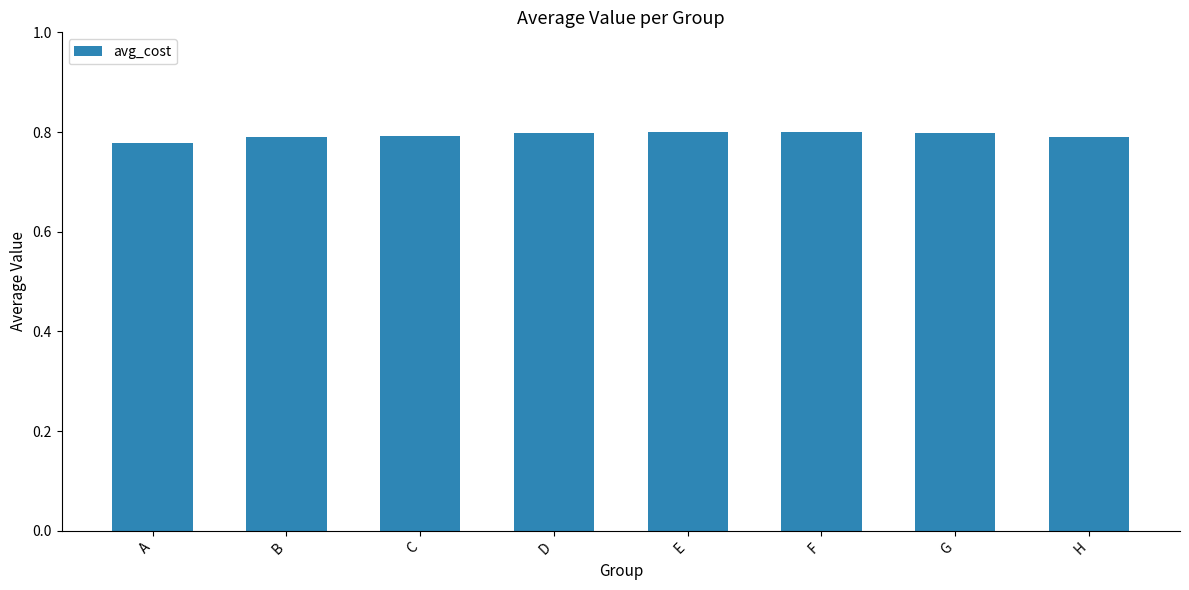

How many values are between 0 and 1?

8